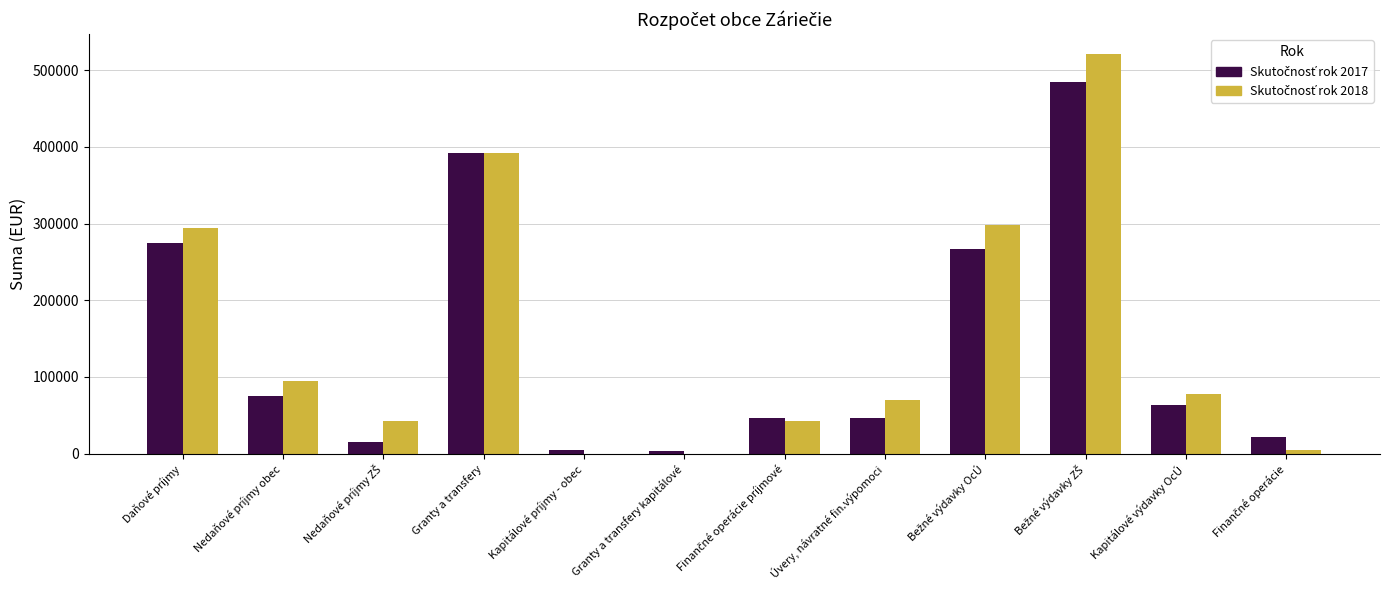

What is the maximum value shown in the chart?

520977.2